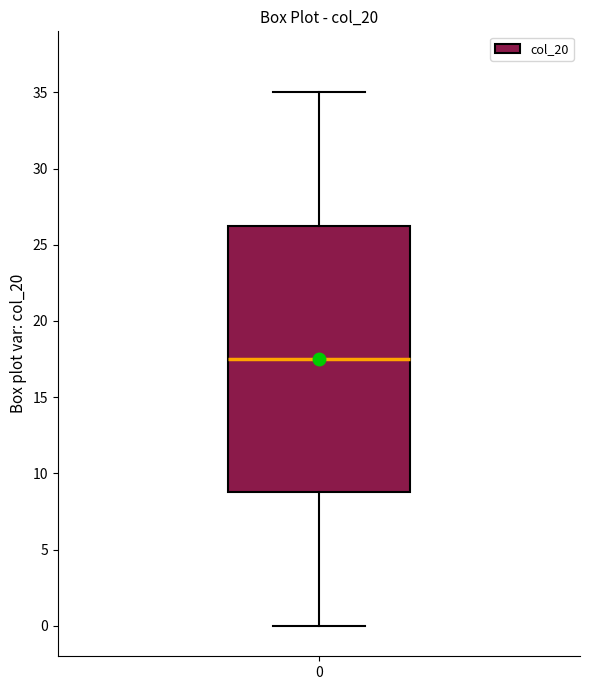

Transcribe this box plot: give where the median line is, the range the box spans, and where the two whiskers end, as read against the y-axis. The values are not printed on the chart, so give them approximately, as read against the axis.

median 17.5, box 9.0 to 26.5, whiskers 0.0 to 35.0